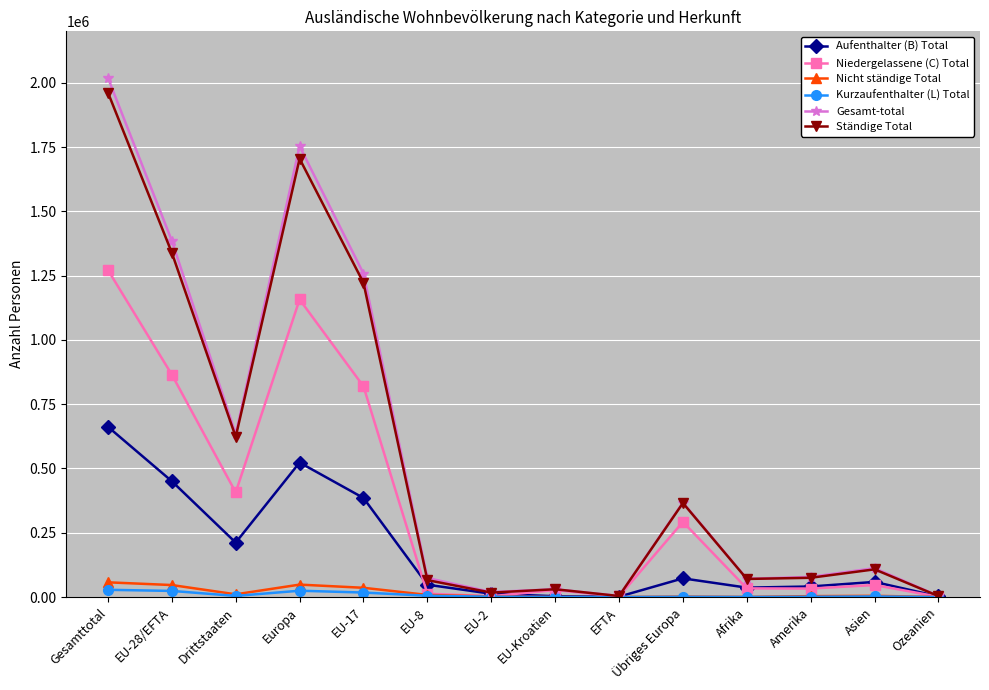

The value of Gesamt-total at Drittstaaten is 870569. True or false?

False